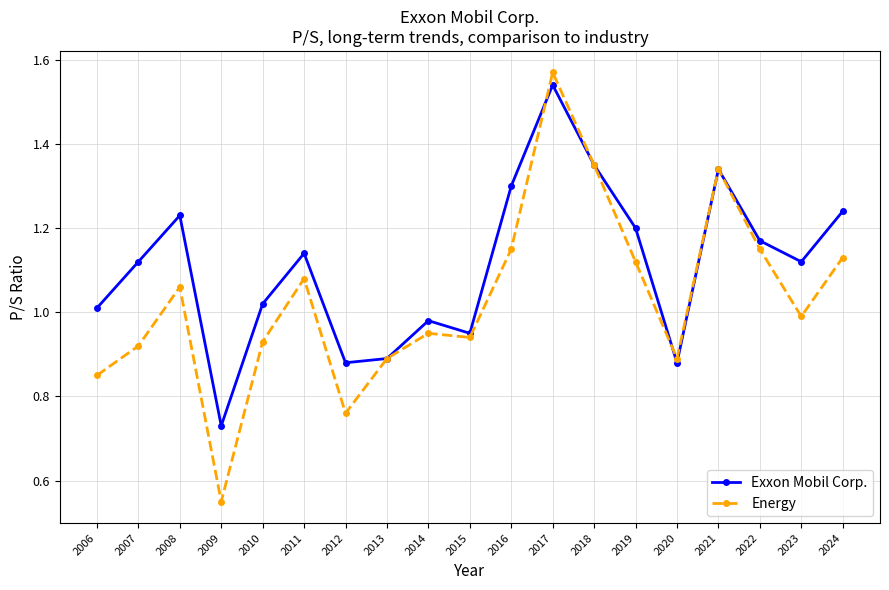

What is the total value across all series at 2024?

2.4